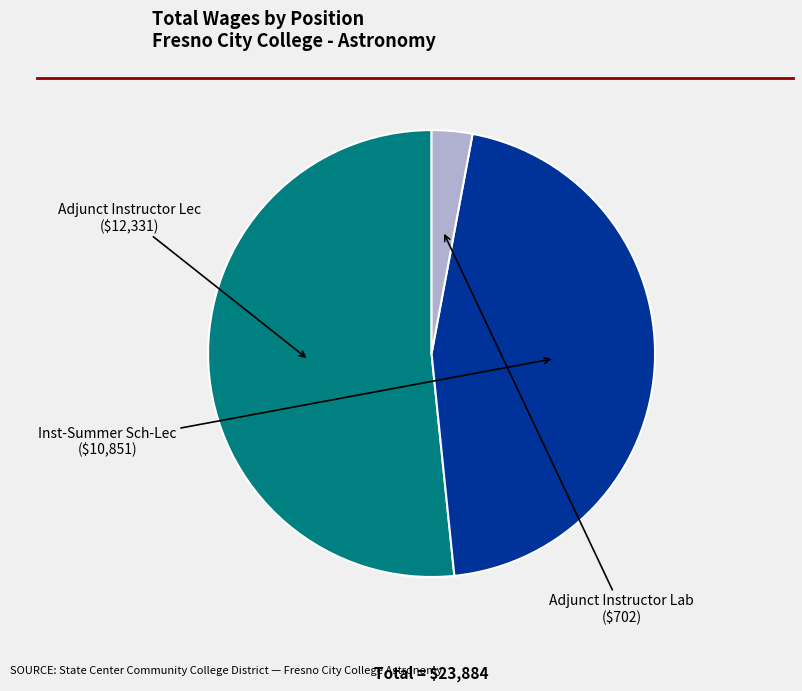

Do Adjunct Instructor Lec and Inst-Summer Sch-Lec together represent more than half of the pie?

Yes